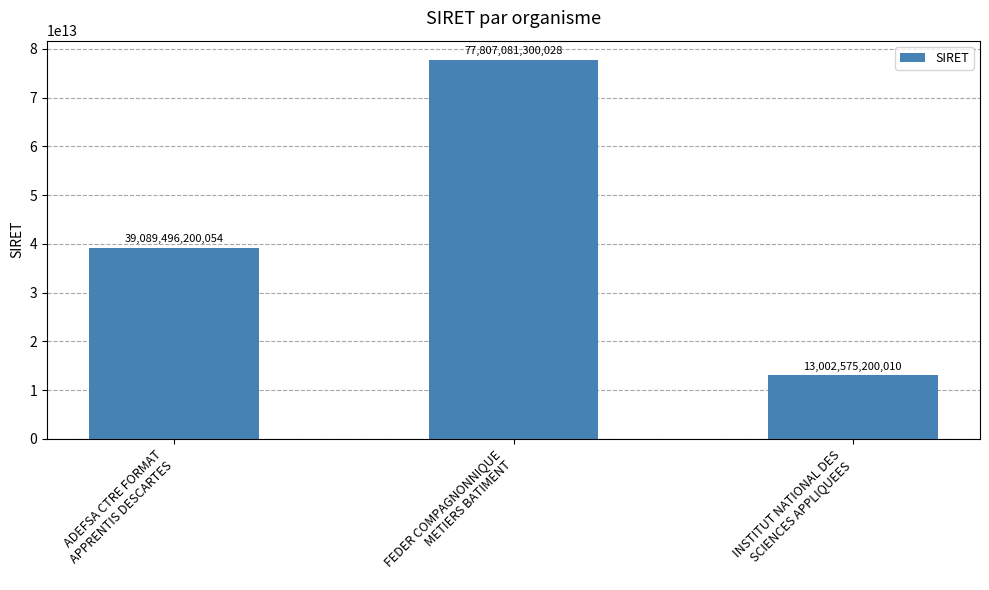

Rank the categories by value from lowest to highest.

INSTITUT NATIONAL DES
SCIENCES APPLIQUEES, ADEFSA CTRE FORMAT
APPRENTIS DESCARTES, FEDER COMPAGNONNIQUE
METIERS BATIMENT